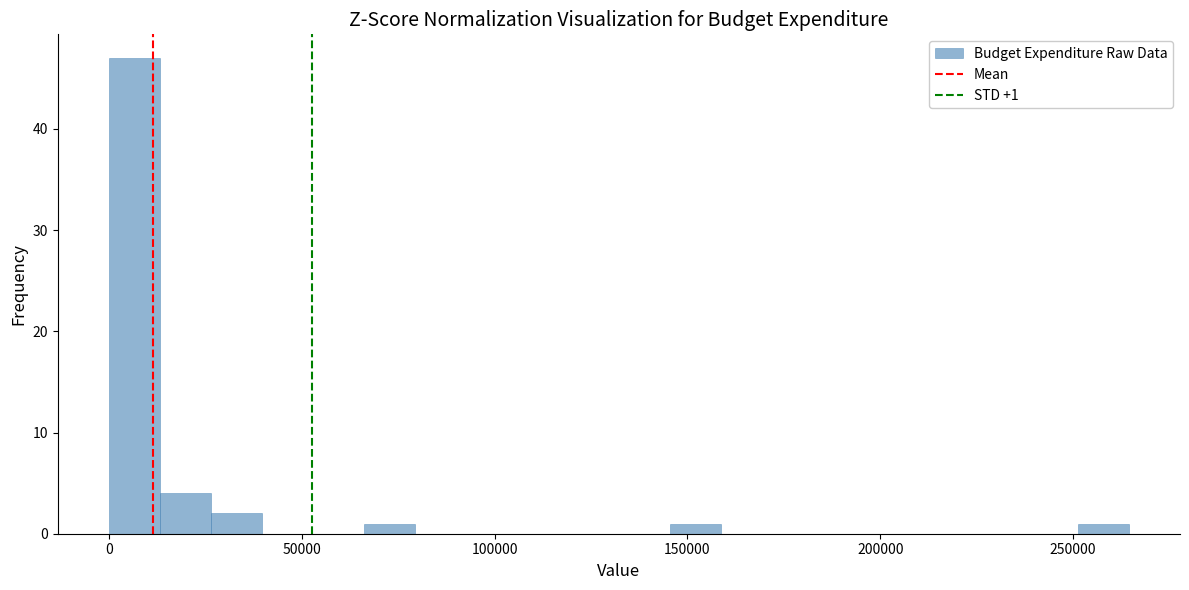

Read against the x-axis, roughly where is the centre of the tallest bar?

5000